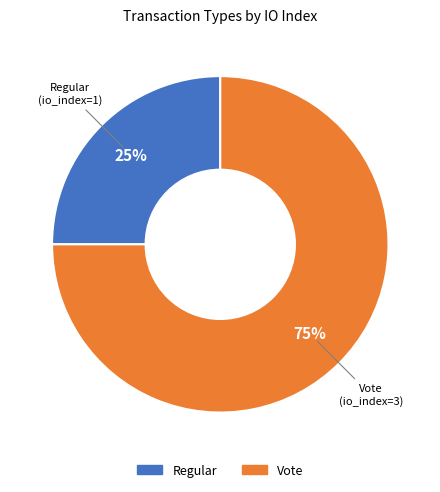

How many slices are in this pie chart?

2